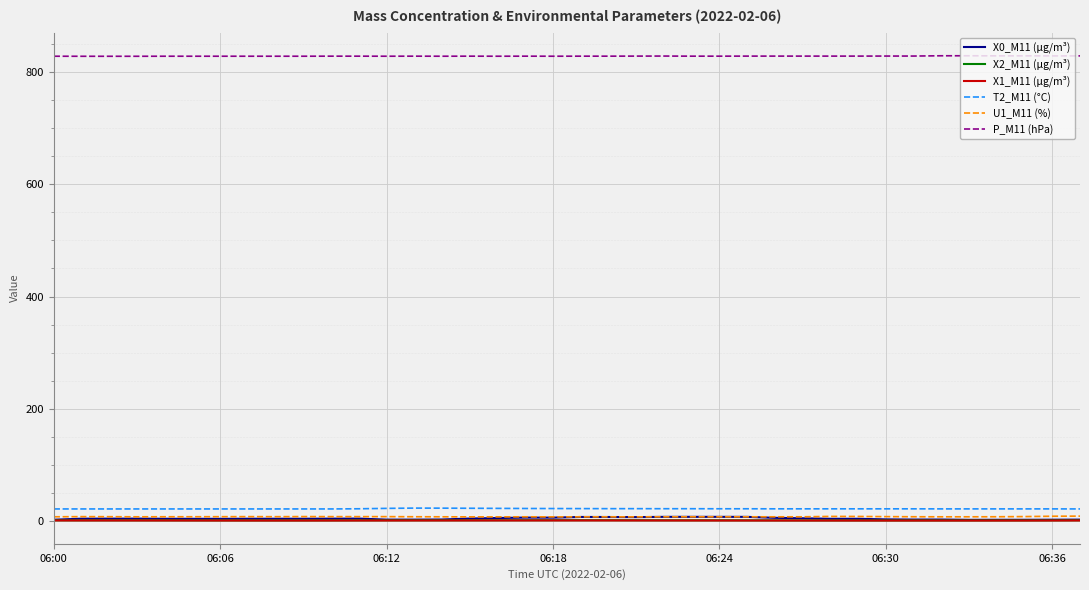

What is the maximum value for T2_M11 (°C)?

23.1